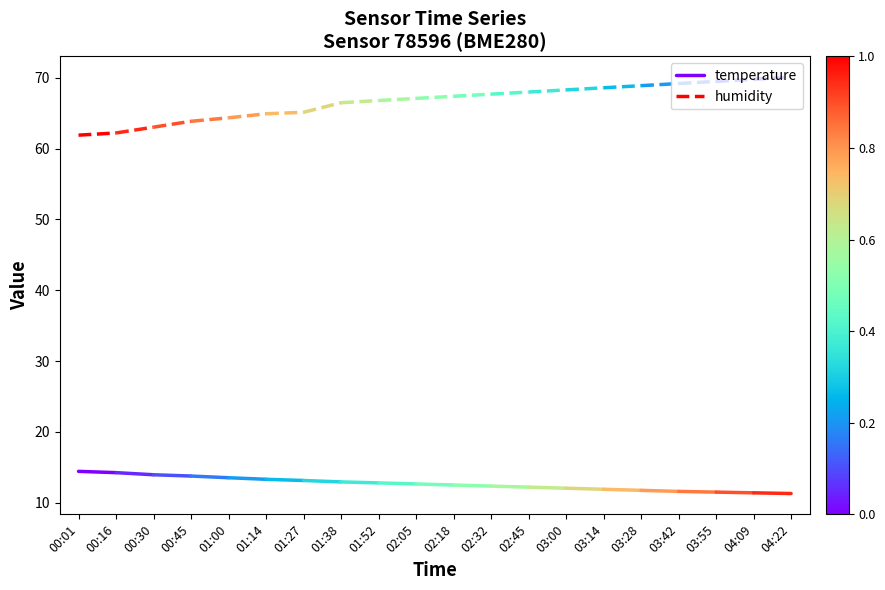

List the labels in order of temperature value, smallest first.

00:16, 00:01